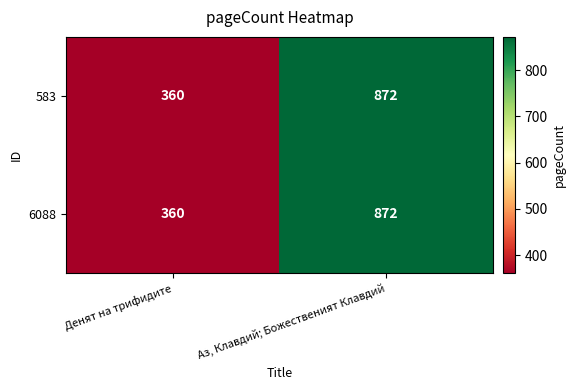

Read the 6088 value at Денят на трифидите, to the nearest 100.

400